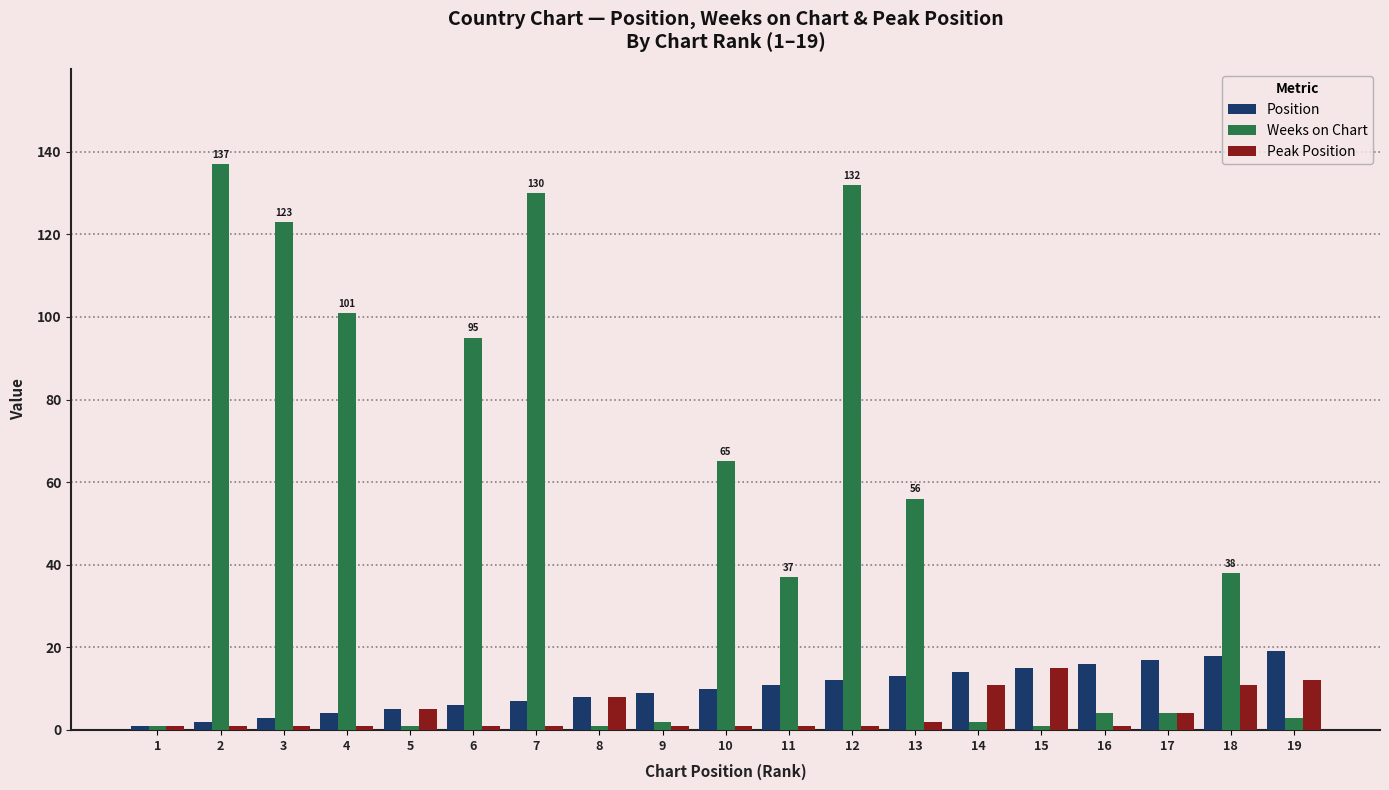

What is the average value of the Weeks on Chart series?

49